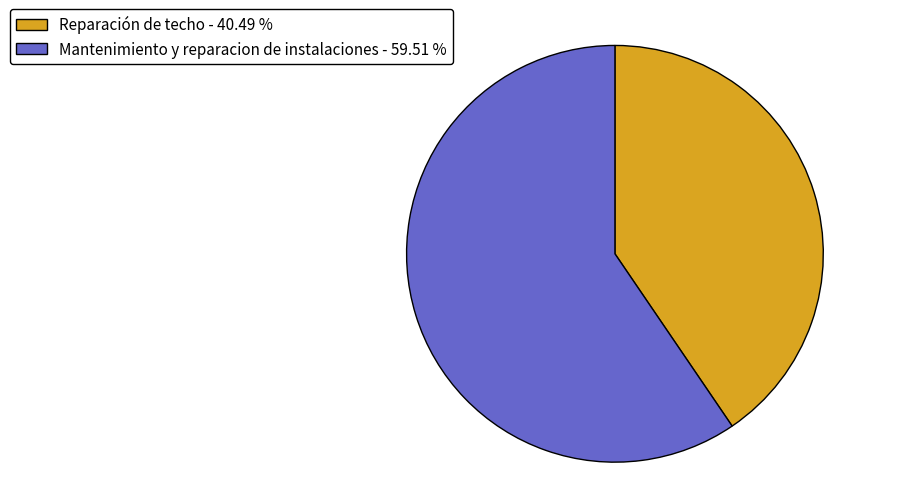

Does Reparación de techo account for over 50% of the chart?

No